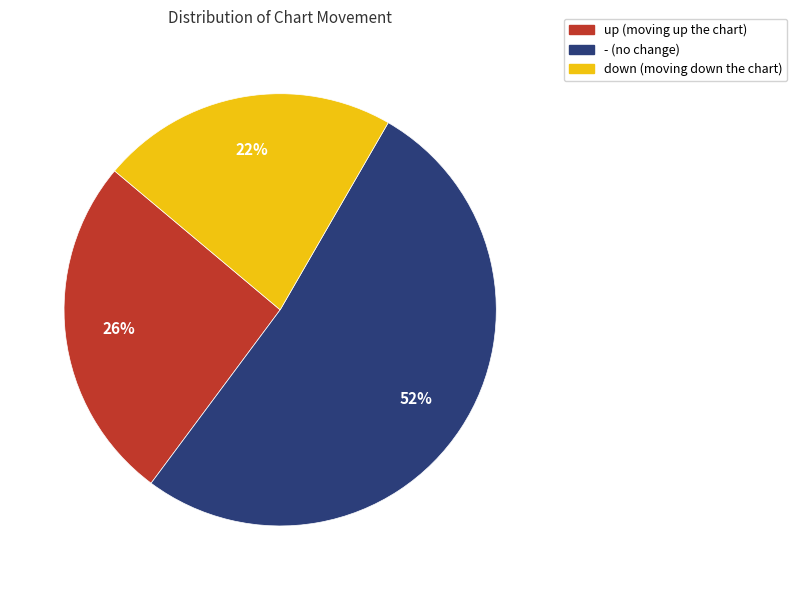

To the nearest percent, what is the combined percentage of up and down?

48%